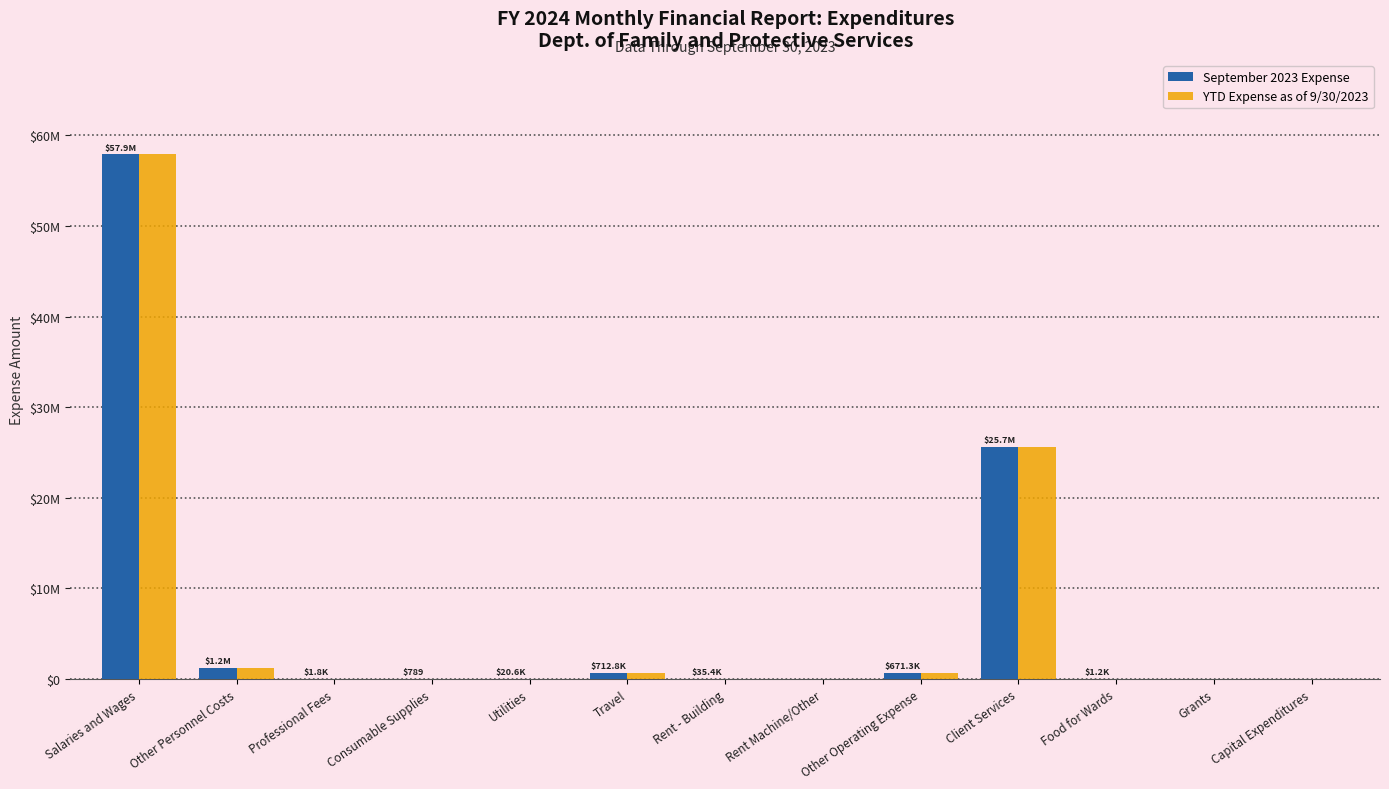

What is the label of the 13th bar from the right?

Salaries and Wages